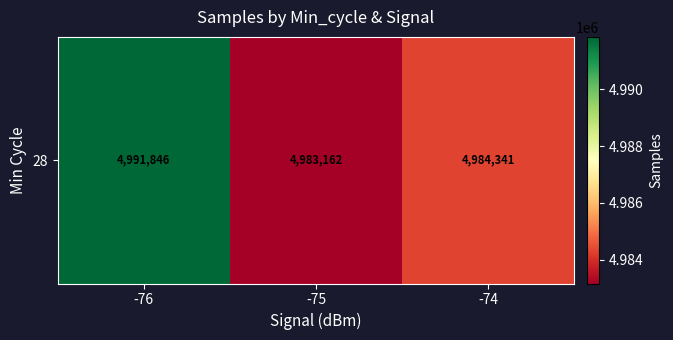

Is it true that the value at -74 is 7631349.1?

False